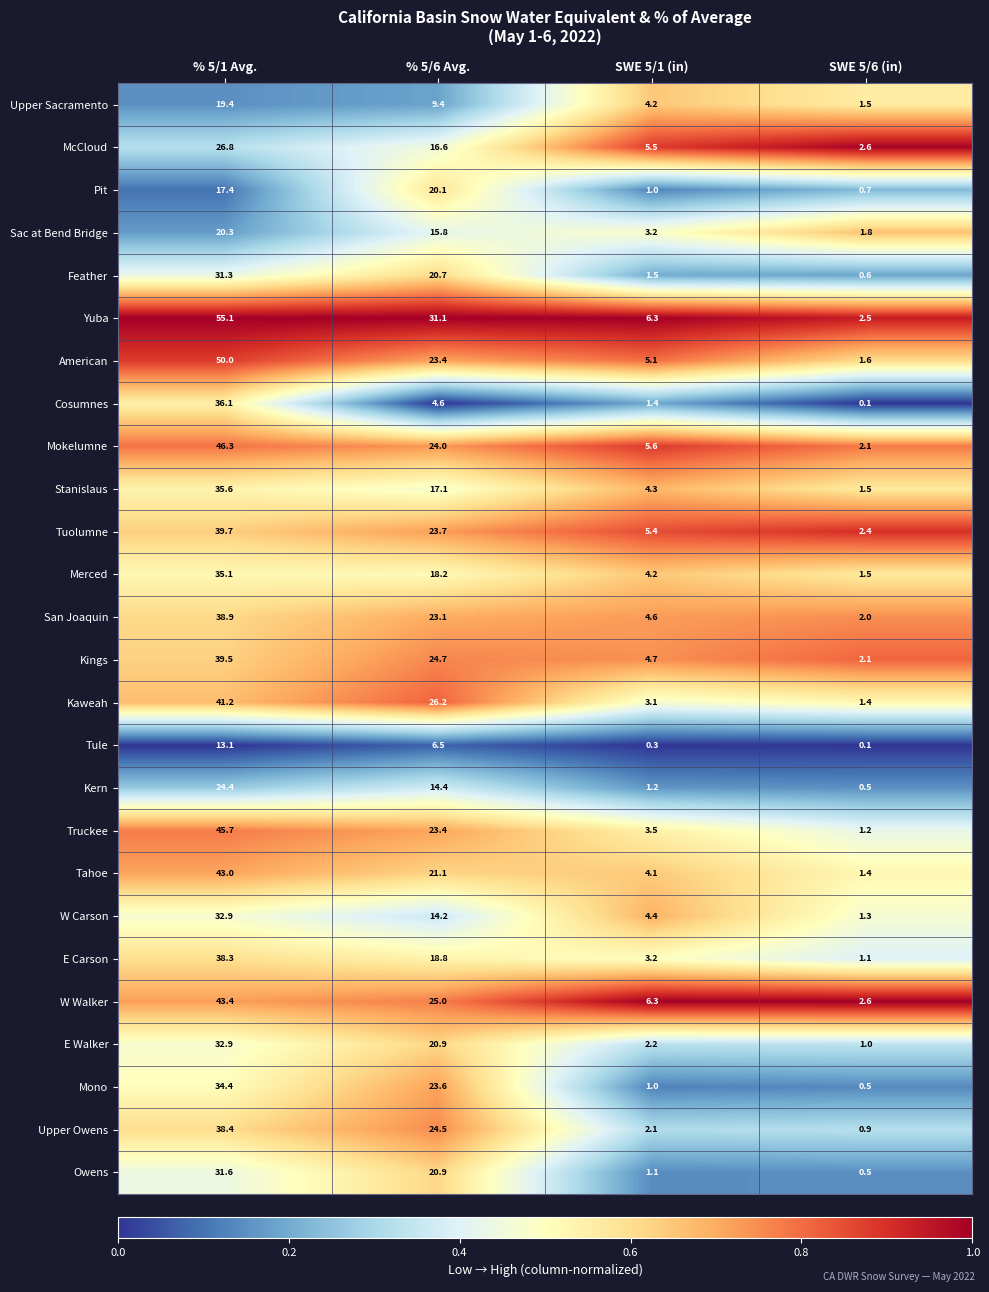

The Kaweah series shows 4.1 at SWE 5/1 (in). True or false?

False